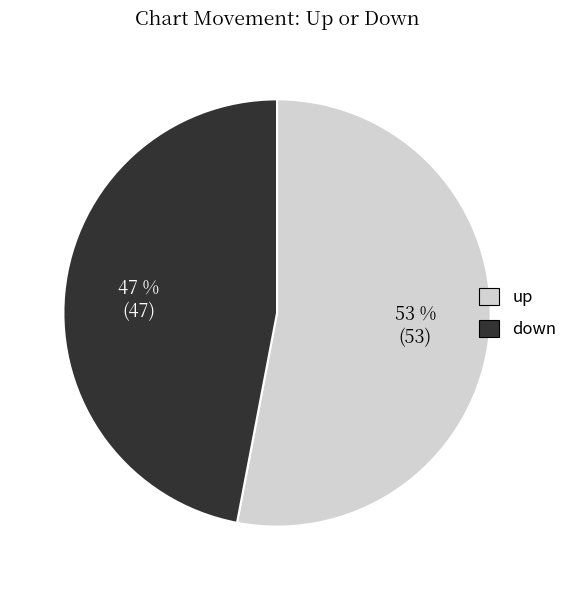

Approximately how many times larger is the value at down compared to up?

0.9